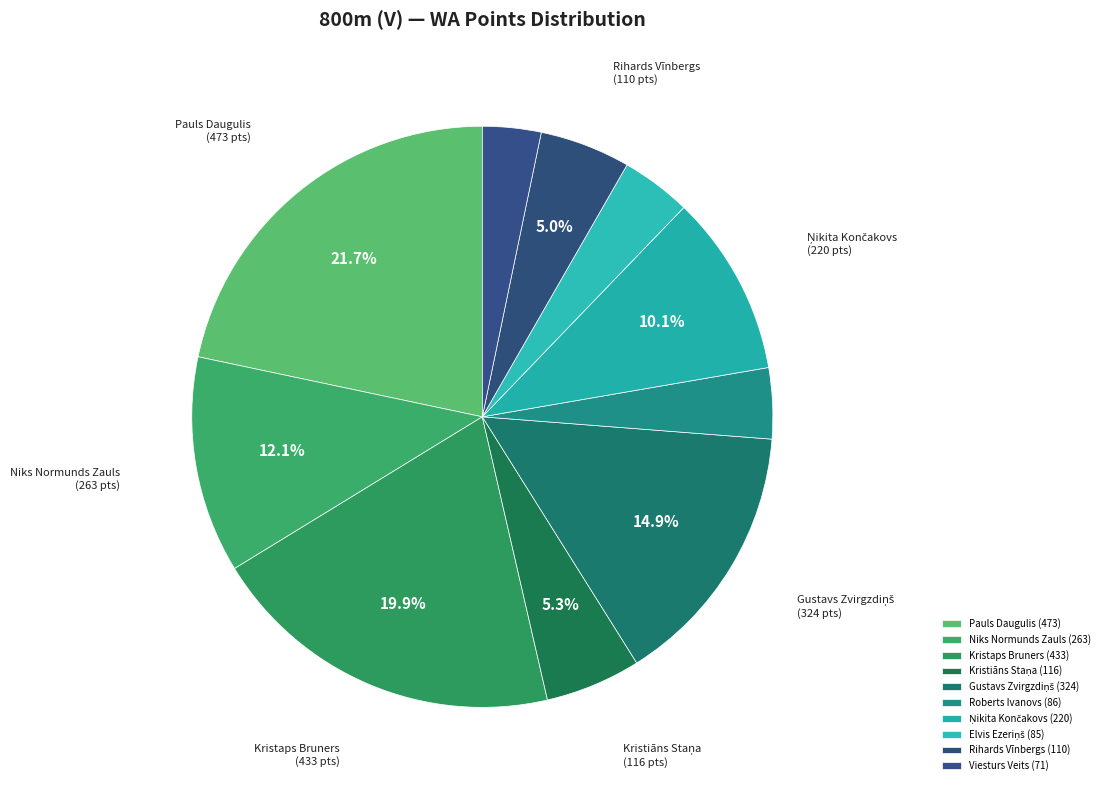

What is the largest slice in the pie chart?

Pauls Daugulis